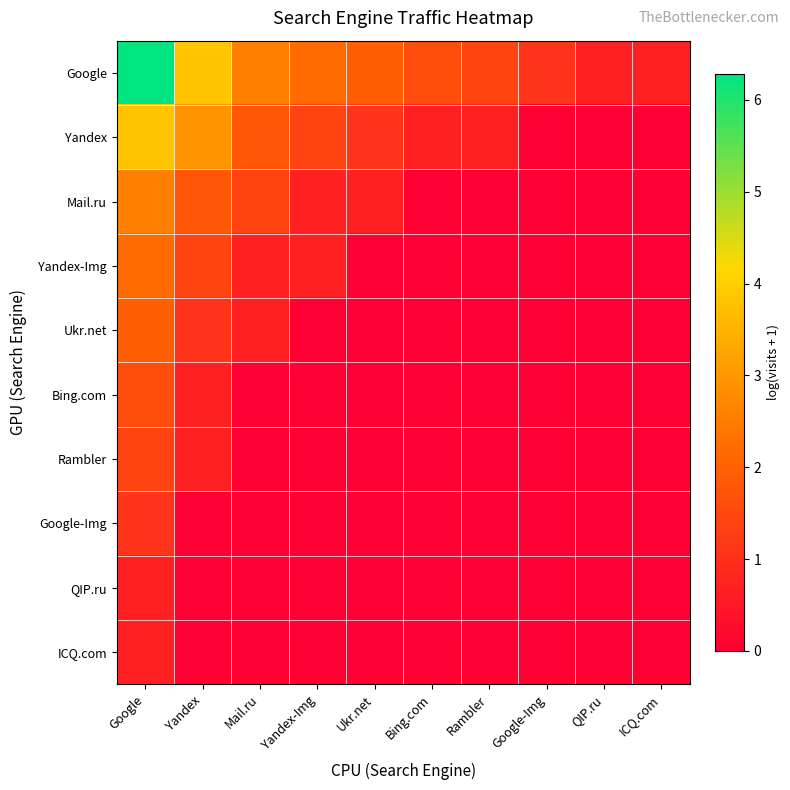

Reading left to right, what are all the values shown in this chart?

Google: Google=6.3	Yandex=3.8	Mail.ru=2.6	Yandex-Img=2.2	Ukr.net=1.9	Bing.com=1.6	Rambler=1.4	Google-Img=1.1	QIP.ru=0.7	ICQ.com=0.7
Yandex: Google=3.8	Yandex=2.9	Mail.ru=1.8	Yandex-Img=1.4	Ukr.net=1.1	Bing.com=0.7	Rambler=0.7	Google-Img=0.0	QIP.ru=0.0	ICQ.com=0.0
Mail.ru: Google=2.6	Yandex=1.8	Mail.ru=1.4	Yandex-Img=0.7	Ukr.net=0.7	Bing.com=0.0	Rambler=0.0	Google-Img=0.0	QIP.ru=0.0	ICQ.com=0.0
Yandex-Img: Google=2.2	Yandex=1.4	Mail.ru=0.7	Yandex-Img=0.7	Ukr.net=0.0	Bing.com=0.0	Rambler=0.0	Google-Img=0.0	QIP.ru=0.0	ICQ.com=0.0
Ukr.net: Google=1.9	Yandex=1.1	Mail.ru=0.7	Yandex-Img=0.0	Ukr.net=0.0	Bing.com=0.0	Rambler=0.0	Google-Img=0.0	QIP.ru=0.0	ICQ.com=0.0
Bing.com: Google=1.6	Yandex=0.7	Mail.ru=0.0	Yandex-Img=0.0	Ukr.net=0.0	Bing.com=0.0	Rambler=0.0	Google-Img=0.0	QIP.ru=0.0	ICQ.com=0.0
Rambler: Google=1.4	Yandex=0.7	Mail.ru=0.0	Yandex-Img=0.0	Ukr.net=0.0	Bing.com=0.0	Rambler=0.0	Google-Img=0.0	QIP.ru=0.0	ICQ.com=0.0
Google-Img: Google=1.1	Yandex=0.0	Mail.ru=0.0	Yandex-Img=0.0	Ukr.net=0.0	Bing.com=0.0	Rambler=0.0	Google-Img=0.0	QIP.ru=0.0	ICQ.com=0.0
QIP.ru: Google=0.7	Yandex=0.0	Mail.ru=0.0	Yandex-Img=0.0	Ukr.net=0.0	Bing.com=0.0	Rambler=0.0	Google-Img=0.0	QIP.ru=0.0	ICQ.com=0.0
ICQ.com: Google=0.7	Yandex=0.0	Mail.ru=0.0	Yandex-Img=0.0	Ukr.net=0.0	Bing.com=0.0	Rambler=0.0	Google-Img=0.0	QIP.ru=0.0	ICQ.com=0.0